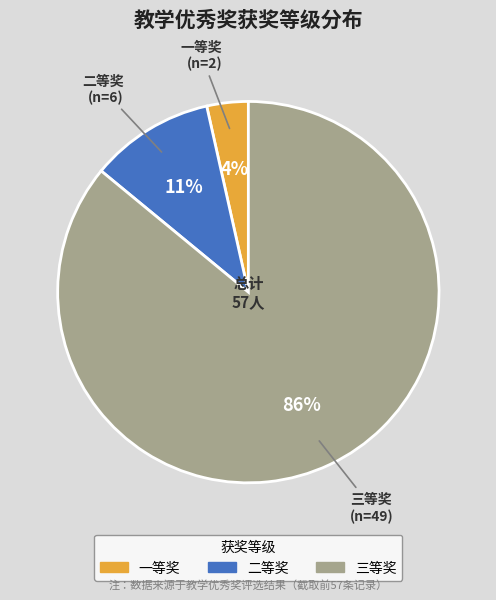

Which has a higher value, 一等奖 or 三等奖?

三等奖